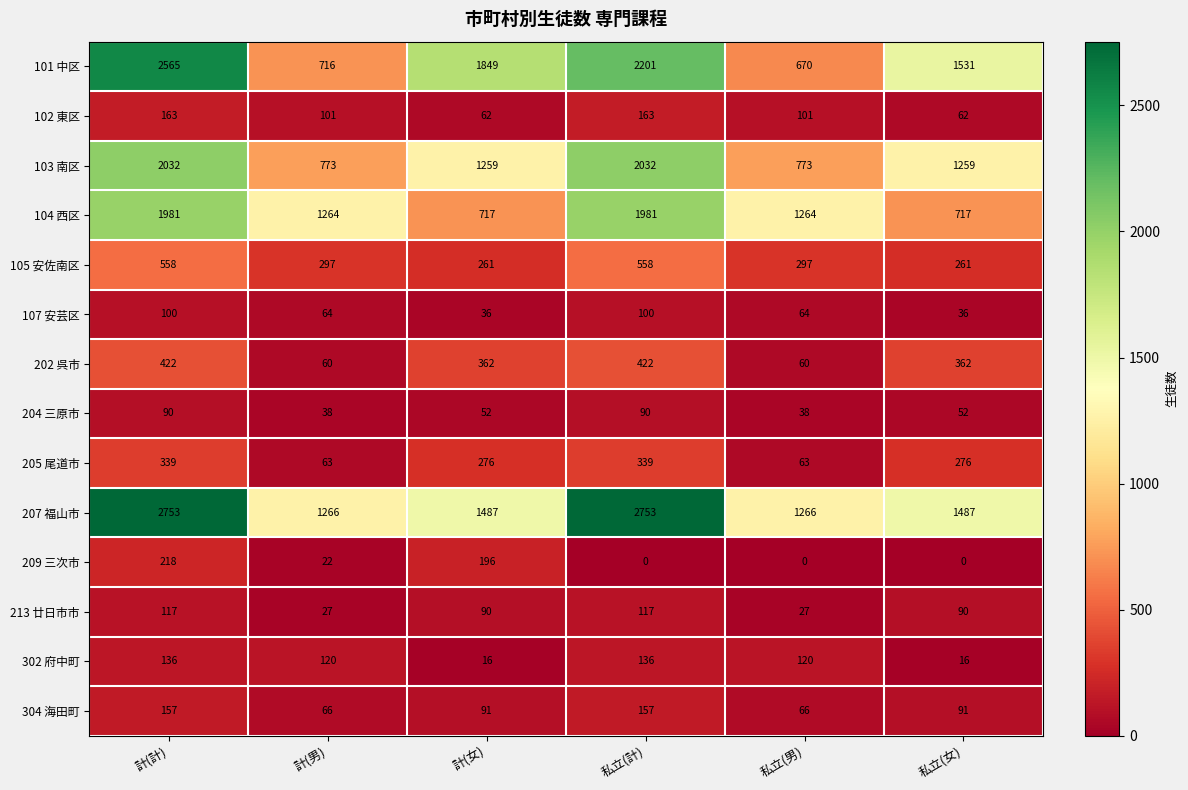

At how many categories does at least one series exceed 1125?

6